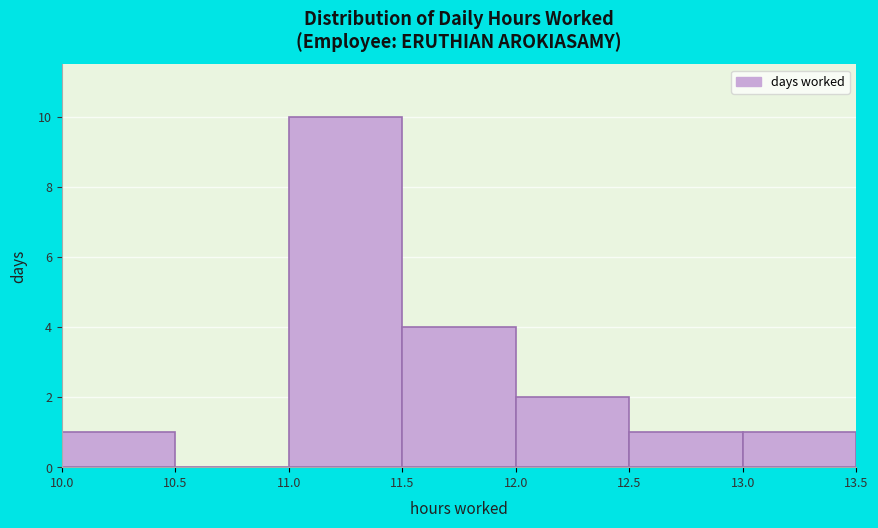

Reading left to right, transcribe this chart: for each bar, give the range it covers on the x-axis and its height. The values are not printed on the chart, so give them approximately, as read against the axis.

10.0 to 10.5: 1
10.5 to 11.0: 0
11.0 to 11.5: 10
11.5 to 12.0: 4
12.0 to 12.5: 2
12.5 to 13.0: 1
13.0 to 13.5: 1